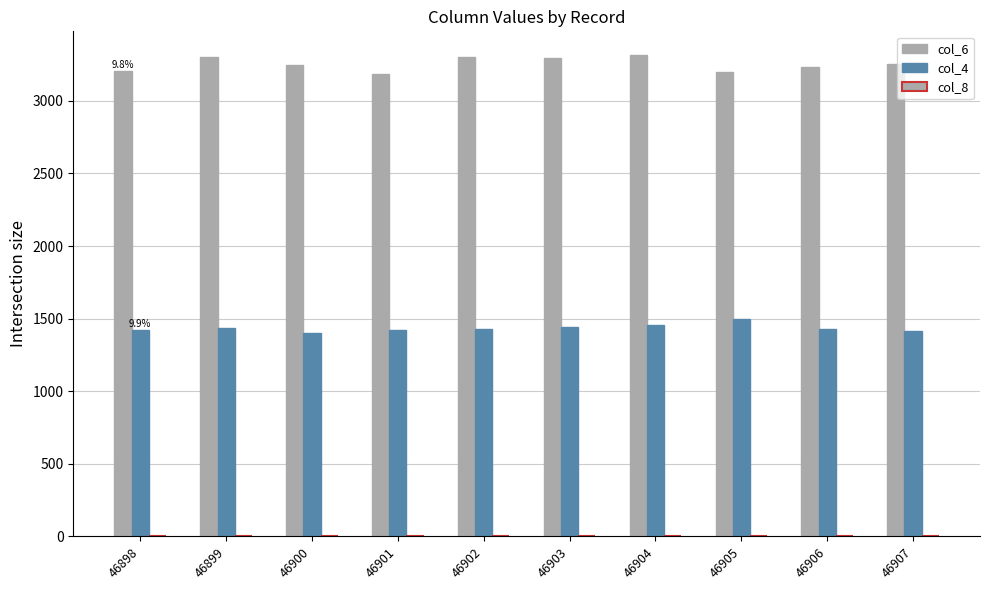

What is the sum of all col_6 values?

32530